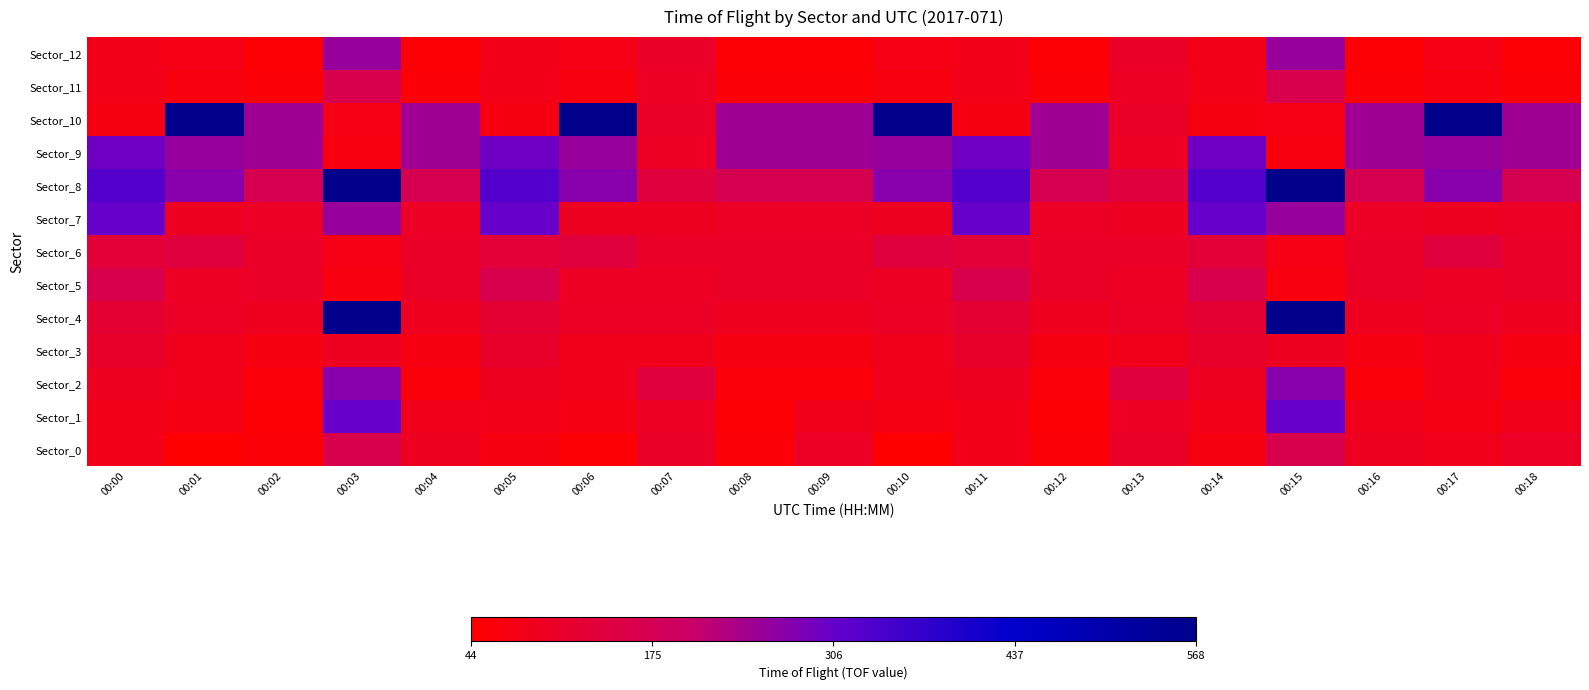

Which has a higher value, 00:06 or 00:13?

00:13